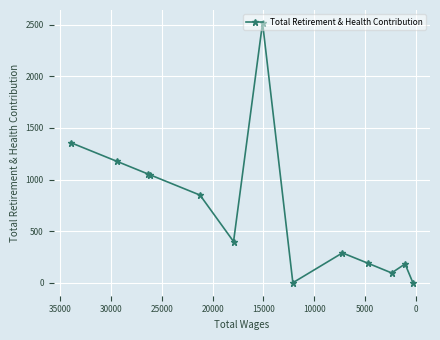

Is it true that the value at 15000 is 1276?

False